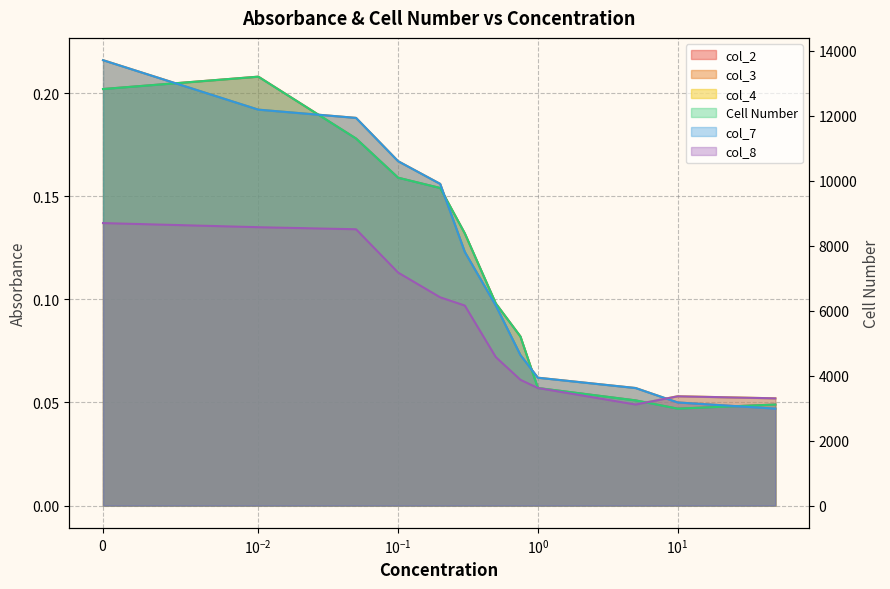

Reading left to right, transcribe all the data shown in this chart.

col_2: 0.2	0.2	0.2	0.2	0.2	0.1	0.1	0.1	0.1	0.1	0.0	0.0
col_3: 0.2	0.2	0.2	0.2	0.2	0.1	0.1	0.1	0.1	0.1	0.1	0.0
col_4: 0.1	0.1	0.1	0.1	0.1	0.1	0.1	0.1	0.1	0.0	0.1	0.1
Cell Number: 12817.3	13198.0	11294.4	10088.8	9771.6	8375.6	6218.3	5203.0	3616.8	3236.0	2982.2	3109.1
col_7: 13705.6	12182.7	11928.9	10596.4	9898.5	7804.6	6154.8	4632.0	3934.0	3616.8	3172.6	2982.2
col_8: 8692.9	8566.0	8502.5	7170.1	6408.6	6154.8	4568.5	3870.6	3616.8	3109.1	3362.9	3299.5